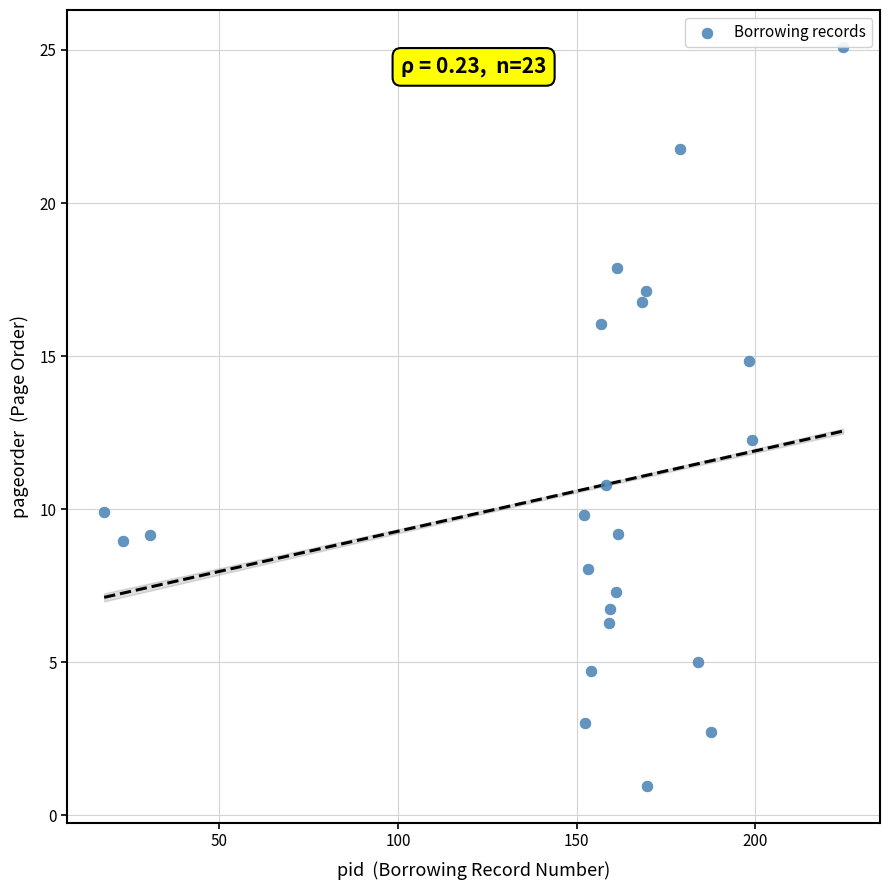

What Y value in the scatter plot is closest to 13?

12.2